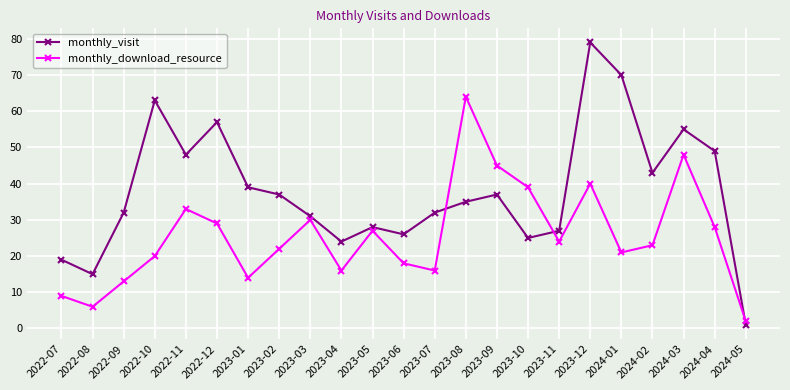

How many data points does each series have?

23